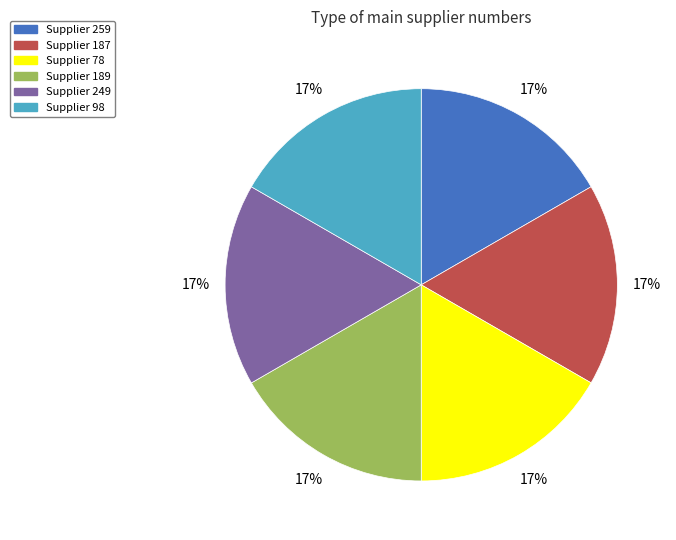

To the nearest percent, what is the average slice percentage?

17%